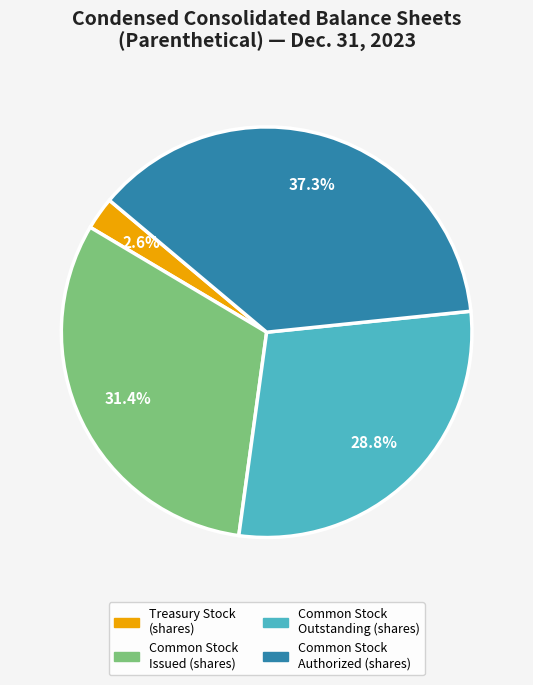

Is there a majority slice in this chart?

No